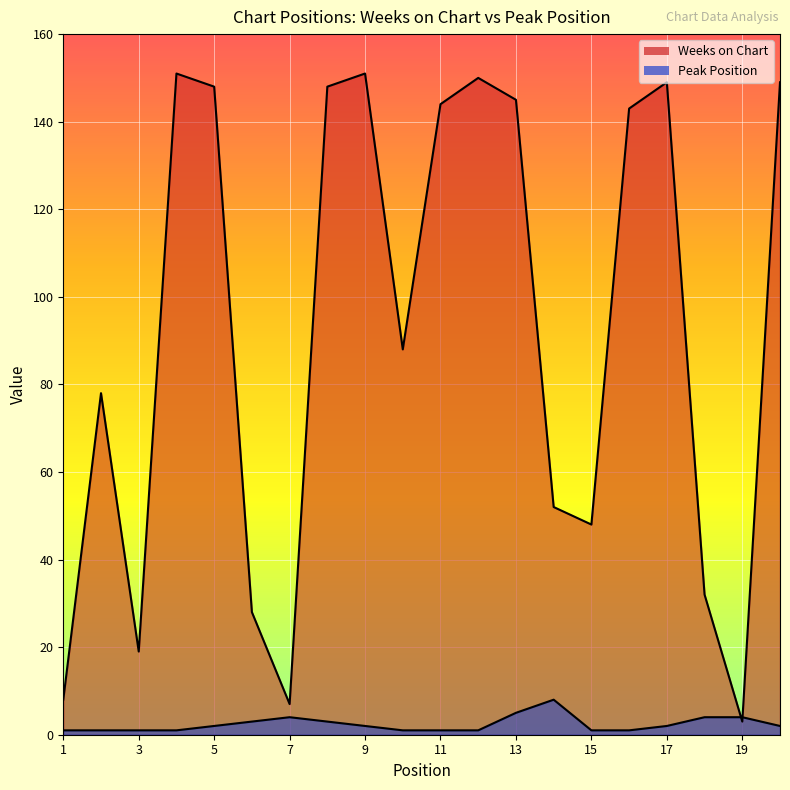

How many lines are shown in the chart?

2